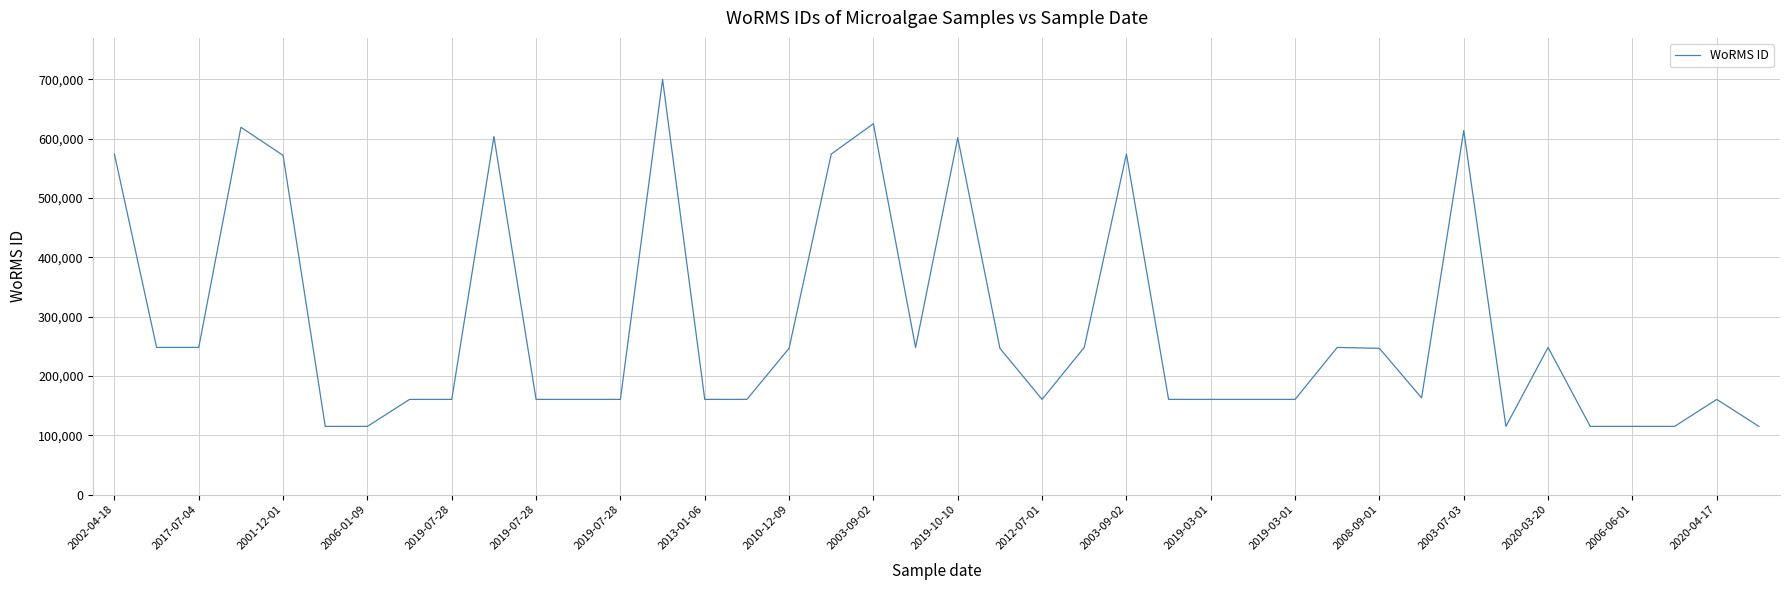

Does the chart have visible grid lines?

Yes